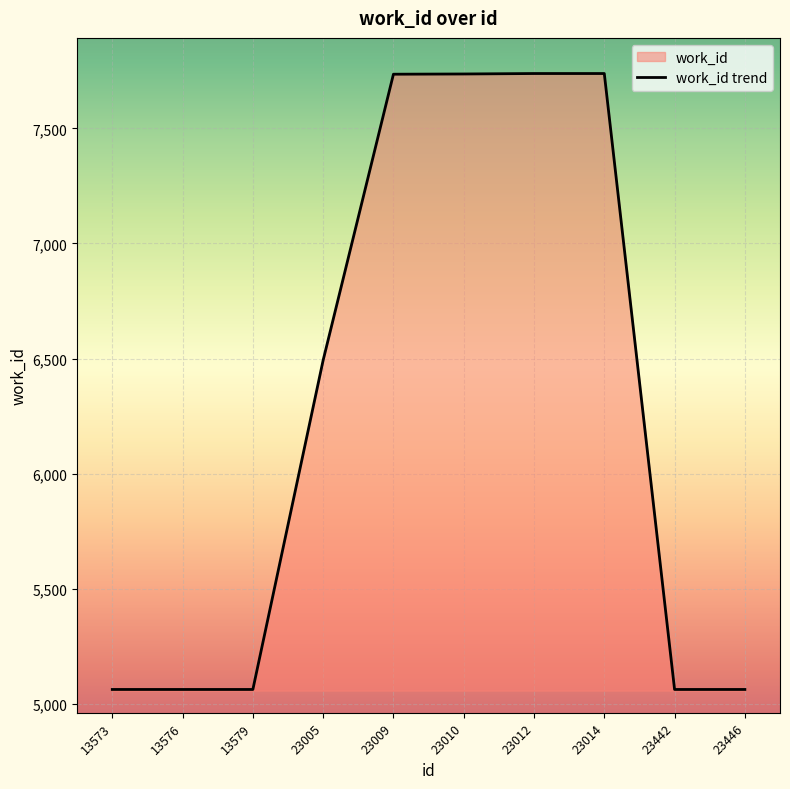

What is the value of the 5th point from the left?

7735